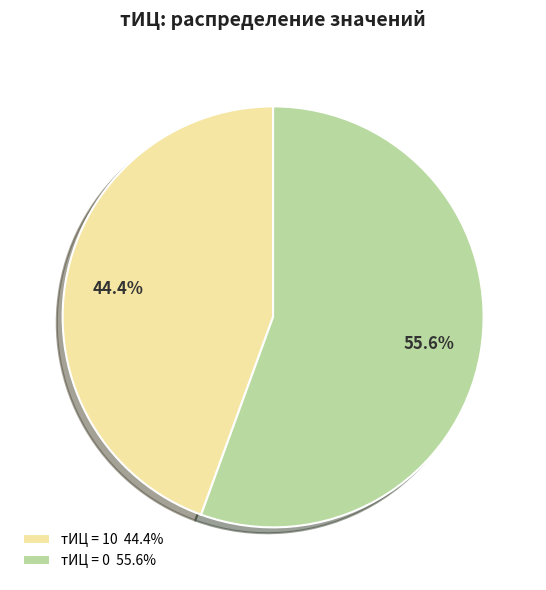

Which slice is the smallest?

тИЦ = 10 44.4%